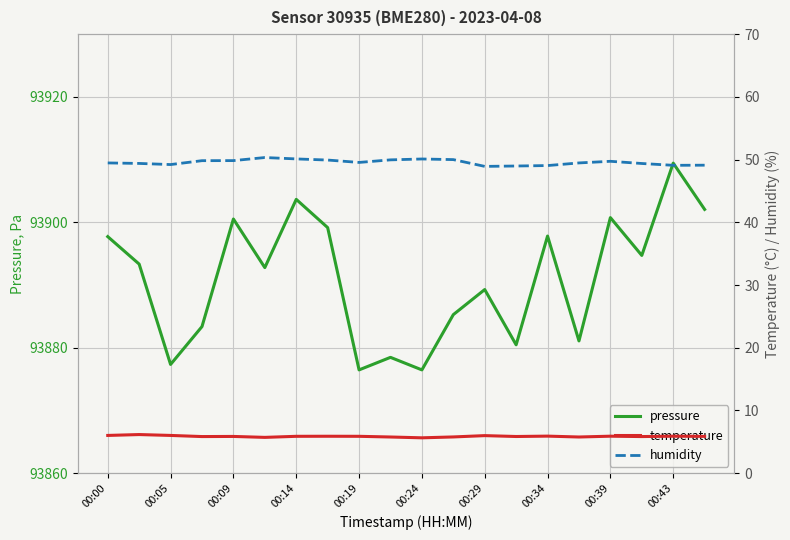

Reading left to right, list all the values displayed in this chart.

pressure: 93897.7	93893.3	93877.3	93883.4	93900.5	93892.8	93903.7	93899.2	93876.5	93878.5	93876.5	93885.3	93889.3	93880.5	93897.8	93881.1	93900.8	93894.7	93909.4	93902.1
temperature: 6.0	6.2	6.0	5.8	5.9	5.7	5.9	5.9	5.9	5.8	5.6	5.8	6.0	5.8	5.9	5.8	5.9	5.8	5.9	5.9
humidity: 49.5	49.4	49.2	49.8	49.8	50.3	50.1	49.9	49.5	50.0	50.1	50.0	48.9	49.0	49.0	49.5	49.7	49.4	49.1	49.1